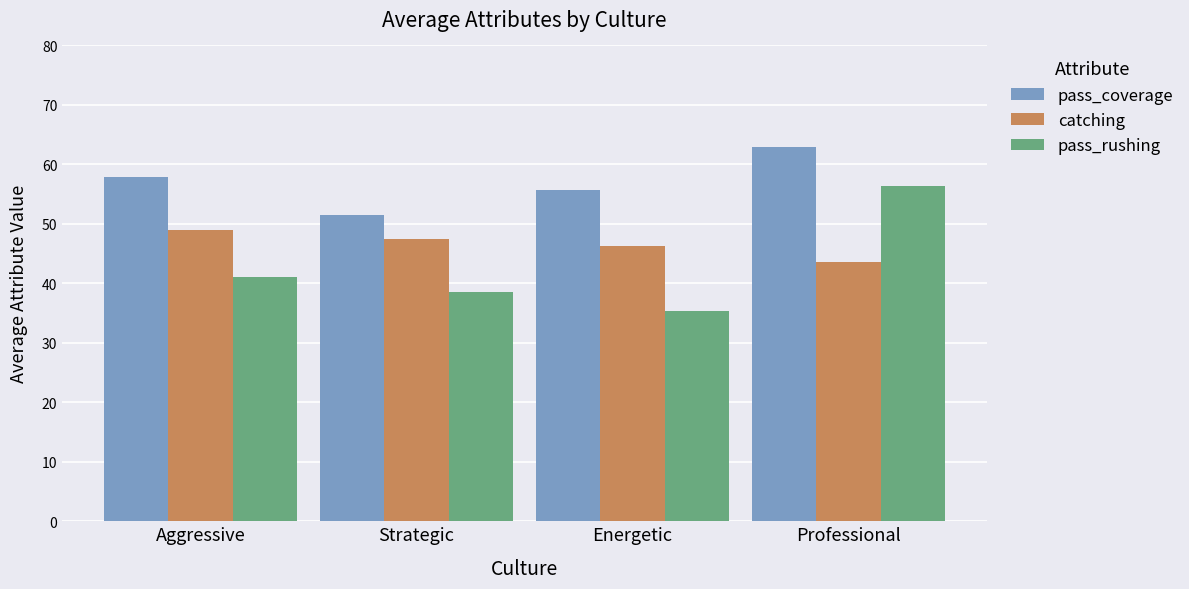

What is the lowest value of the pass_coverage series?

51.5